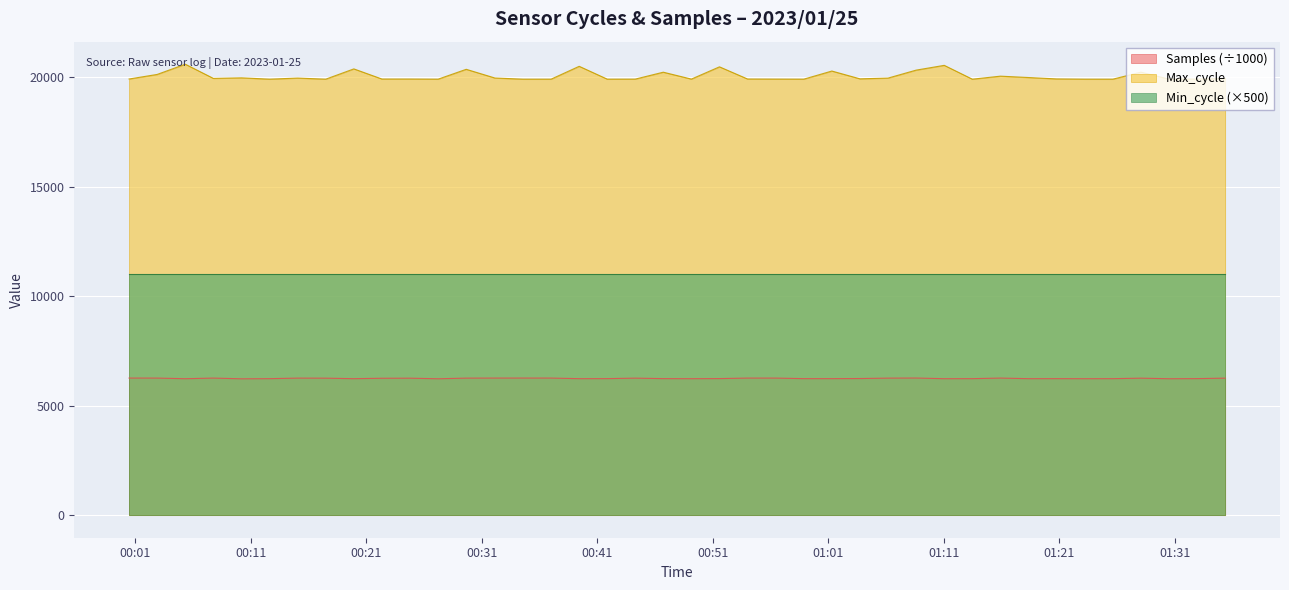

List the series in order of their overall mean, lowest first.

Samples (÷1000), Min_cycle (×500), Max_cycle